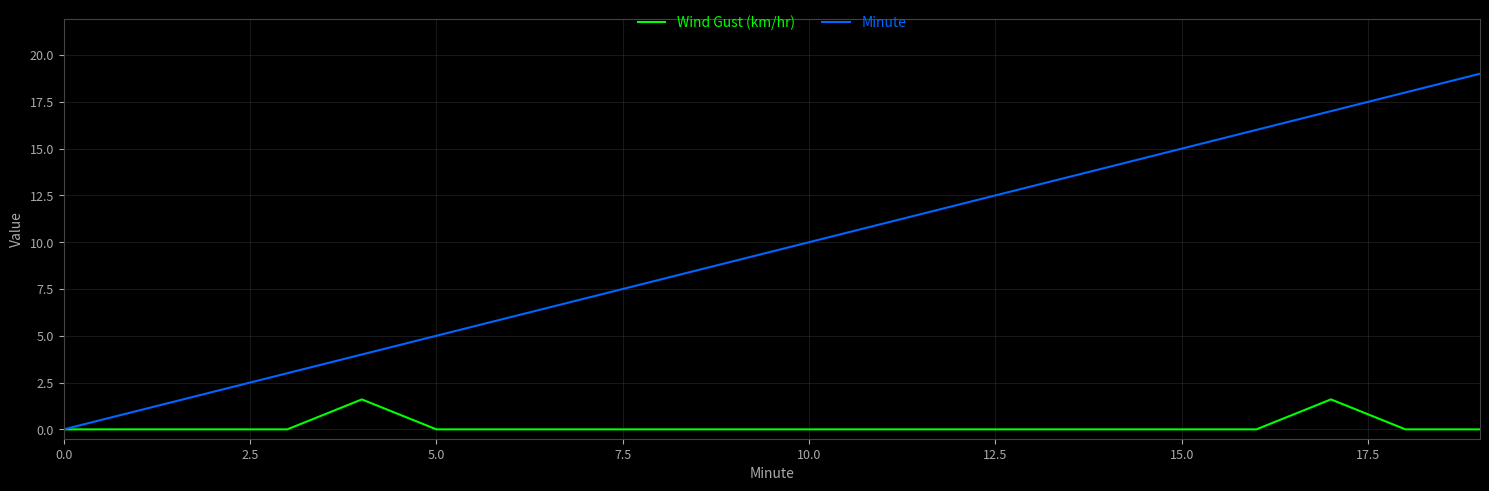

Which series has the largest range (max minus min)?

Minute